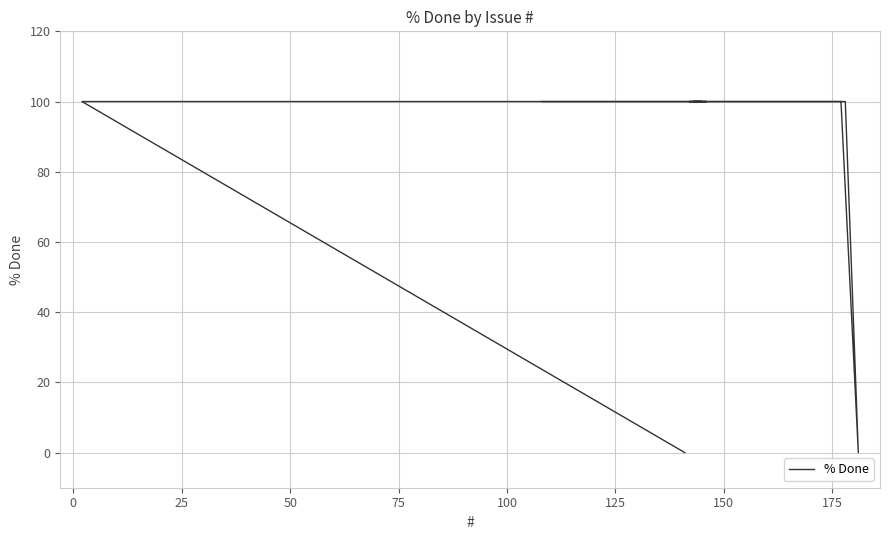

Between 150 and 175, which is larger?

150